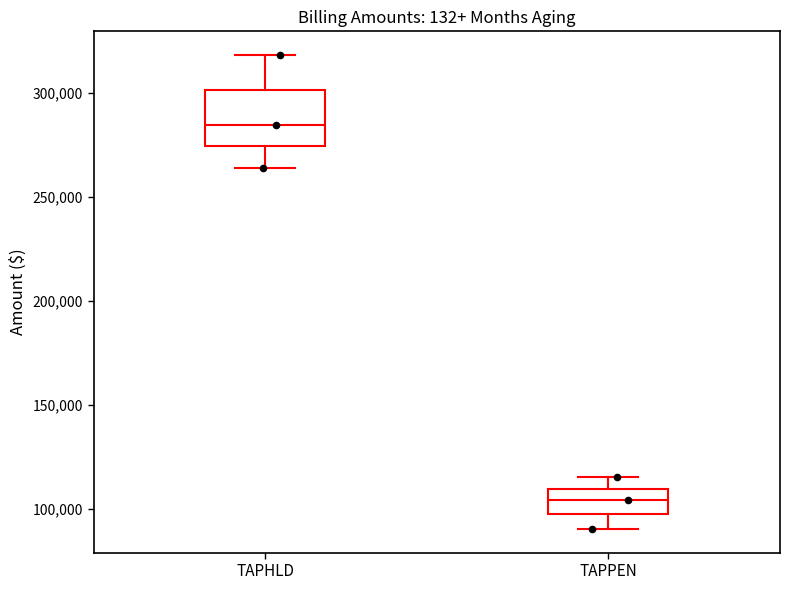

Where is the upper edge of the box for TAPHLD on the y-axis? The values are not printed on the chart, so give them approximately, as read against the axis.

300000